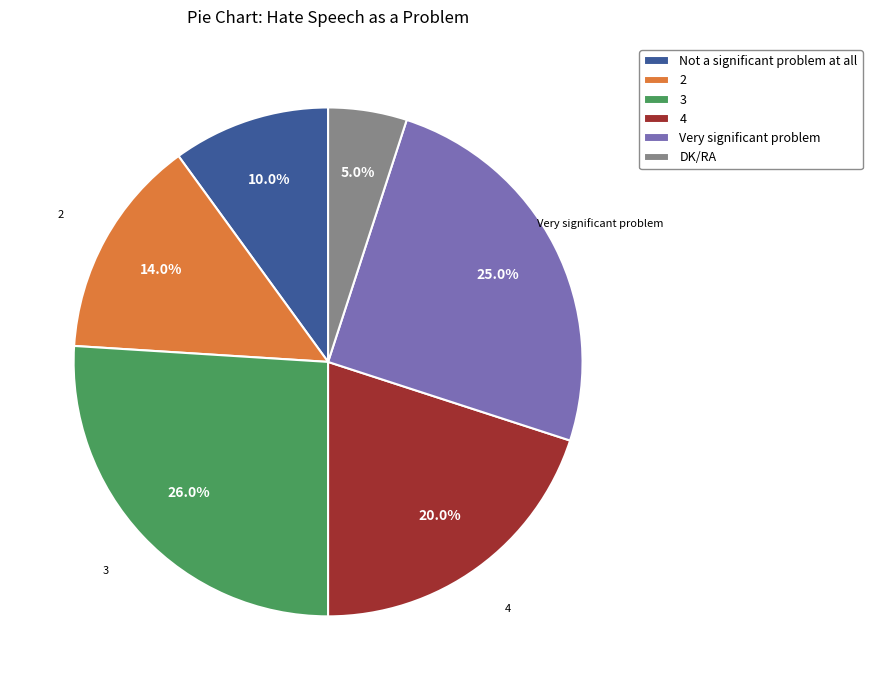

Approximately how many times larger is the value at Very significant problem compared to Not a significant problem at all?

2.5